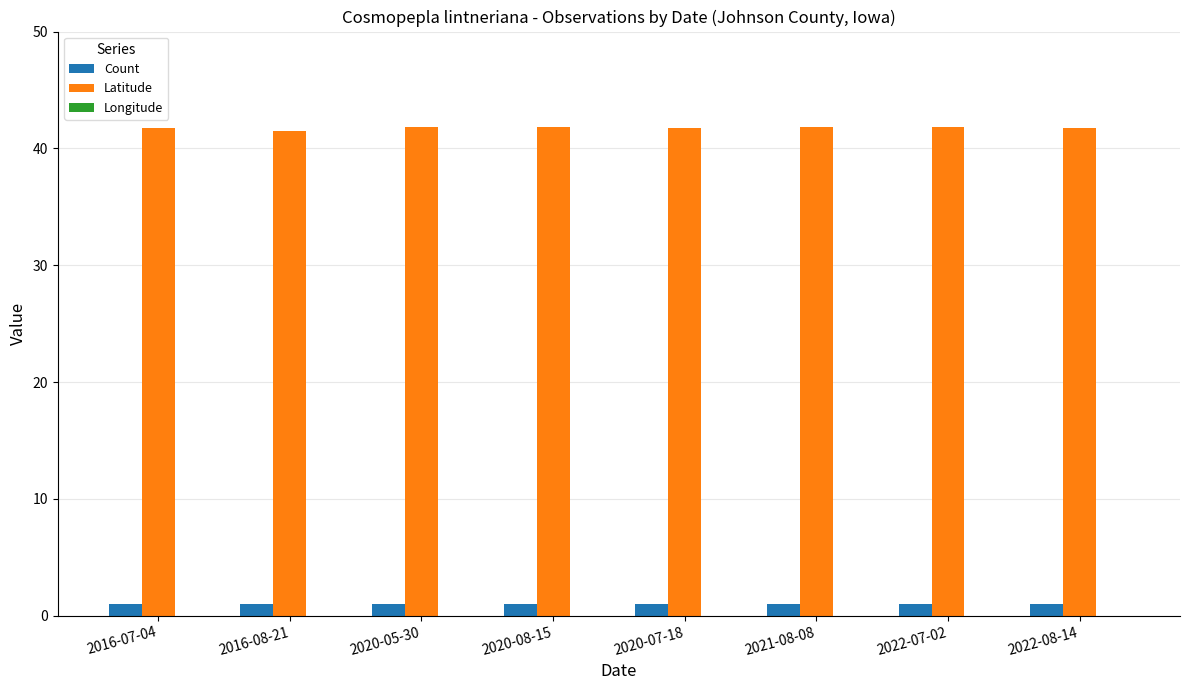

What is the difference between the Longitude values at 2021-08-08 and 2020-05-30?

0.1